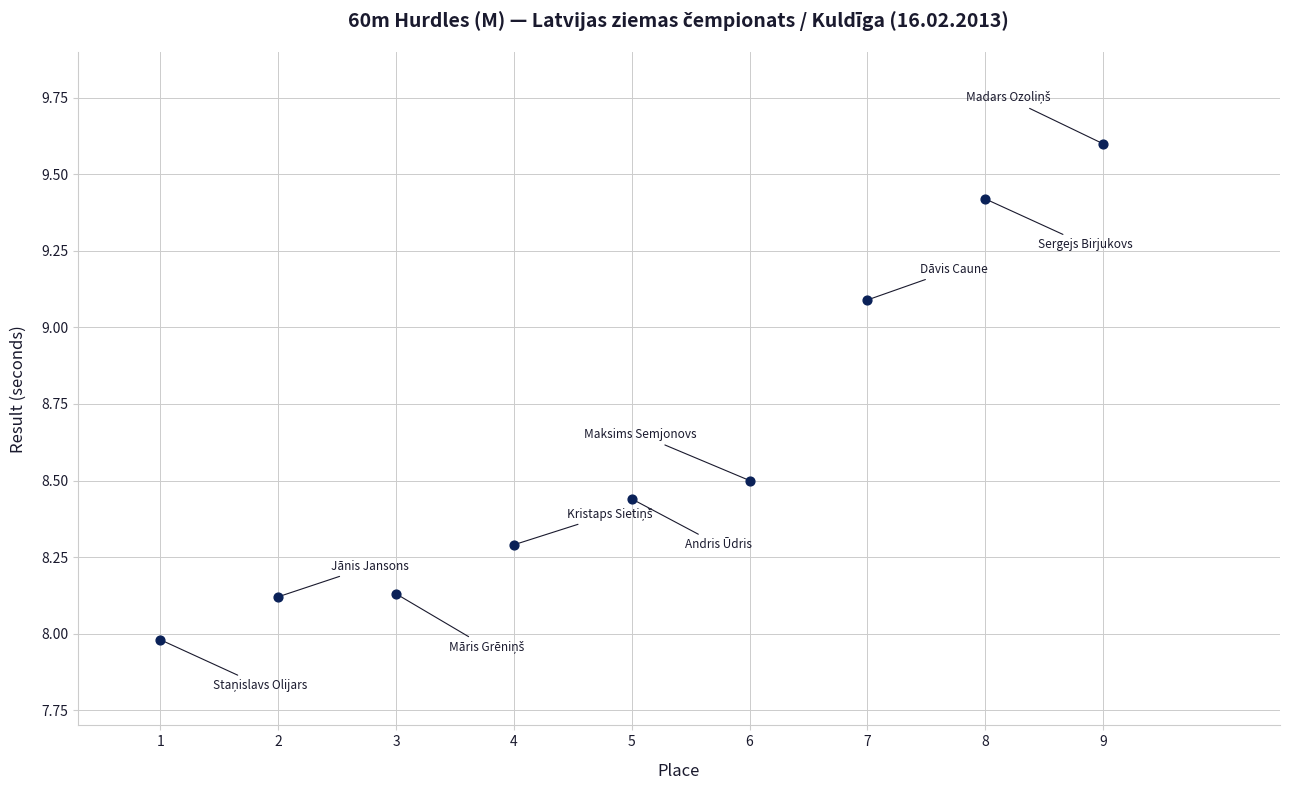

What is the range of X values (max minus min)?

8.0